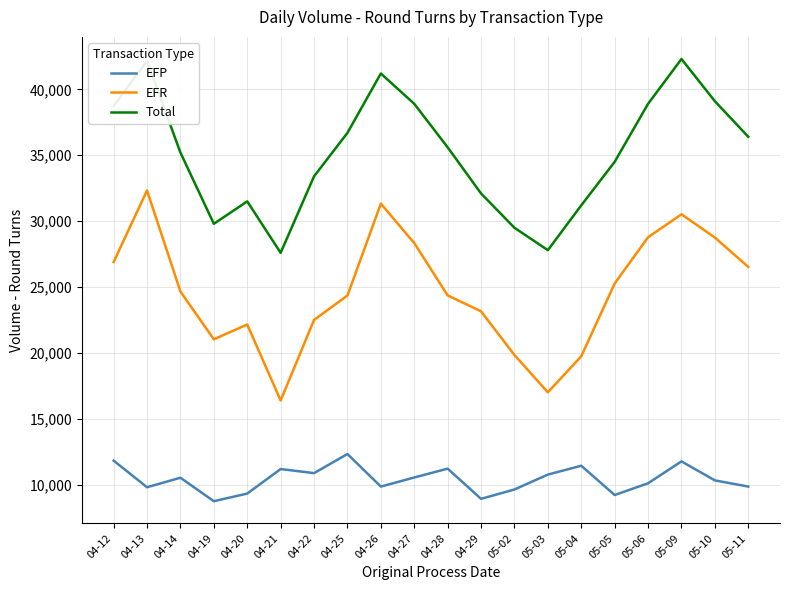

Which series has the largest total across all categories?

Total